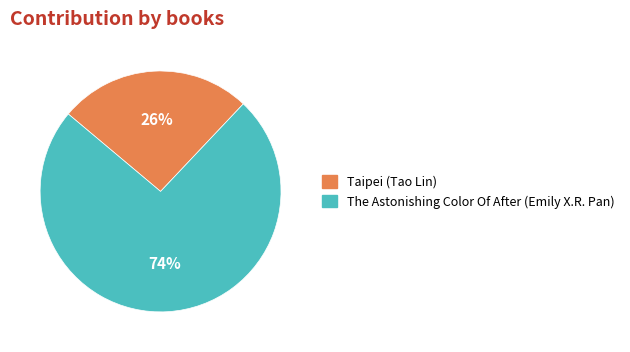

To the nearest percent, what is the difference between the The Astonishing Color Of After (Emily X.R. Pan) and Taipei (Tao Lin) slice percentages?

48%